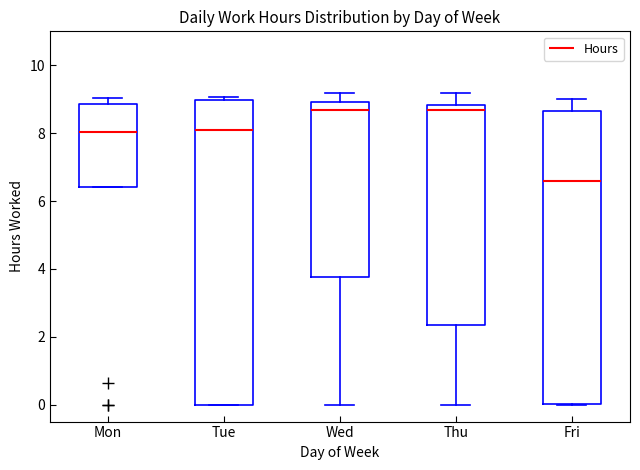

Which box is the tallest, from its lower edge to its upper edge?

Tue